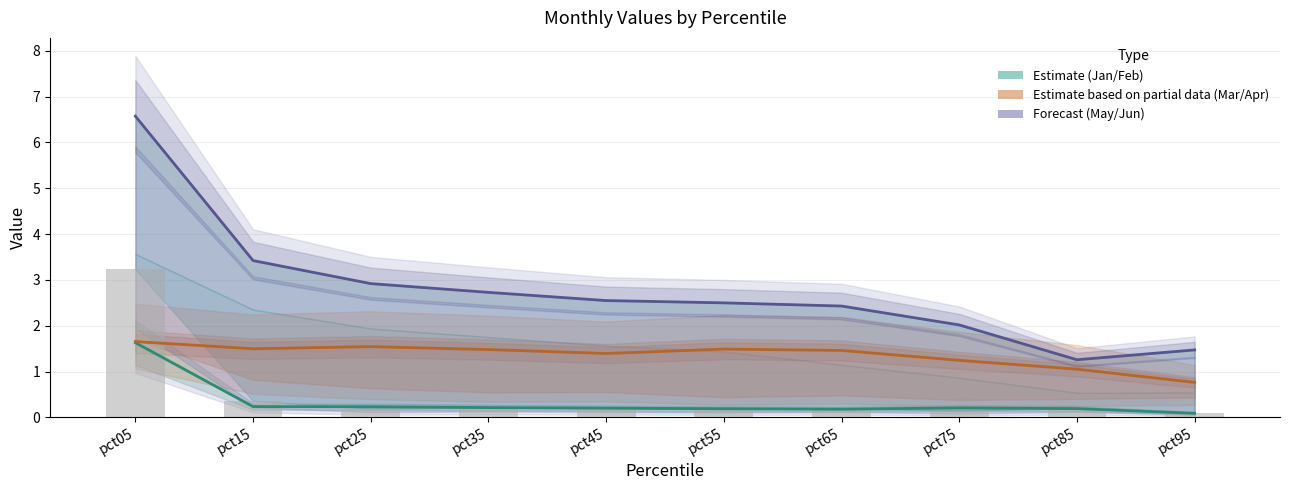

Is the value of Mar at pct25 greater than the value of May at pct85?

Yes